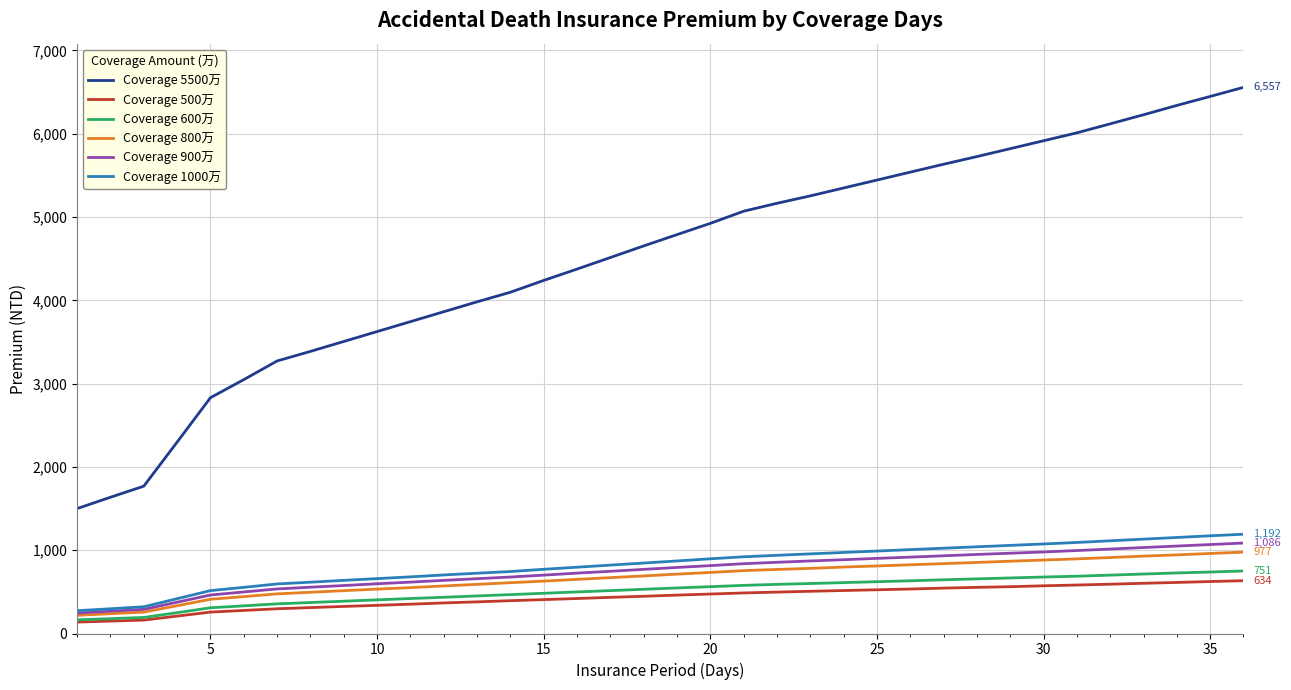

What are all the series names shown in the legend?

Coverage 5500万, Coverage 500万, Coverage 600万, Coverage 800万, Coverage 900万, Coverage 1000万